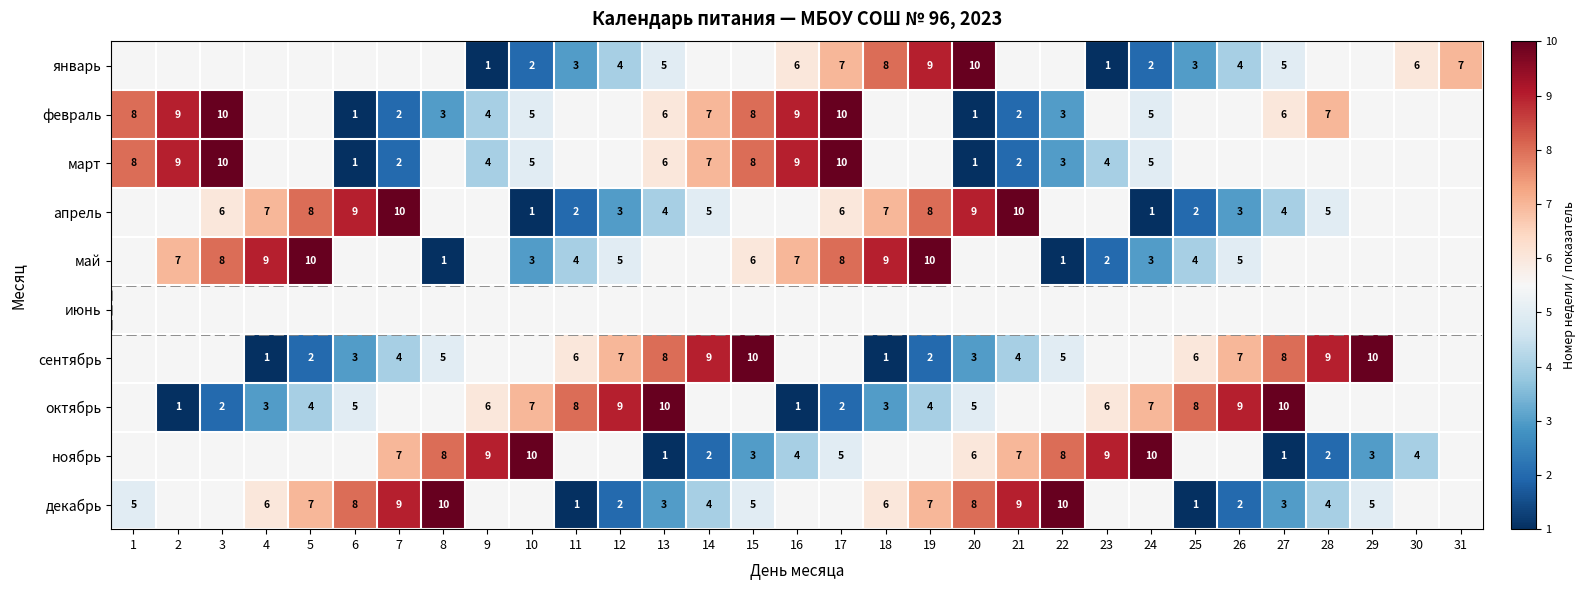

Is it true that апрель equals 15 at 20?

False